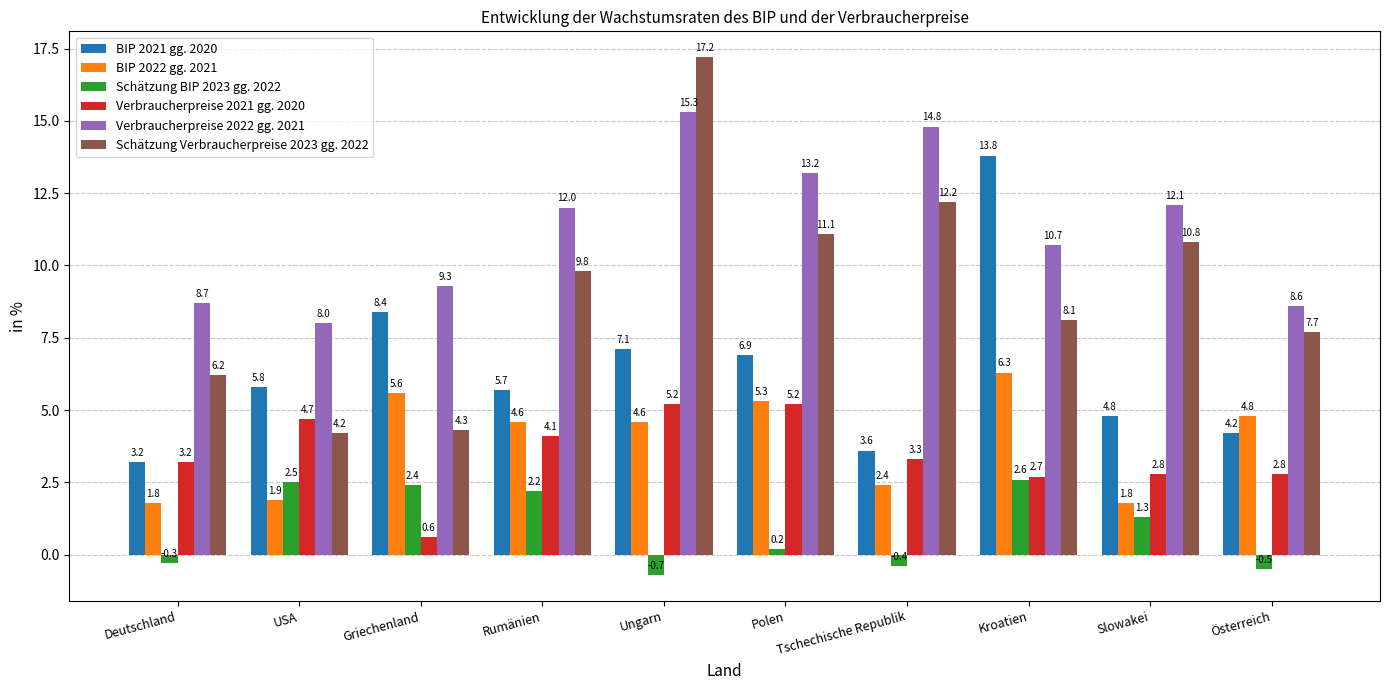

At which category does the chart reach its minimum across all series?

Ungarn